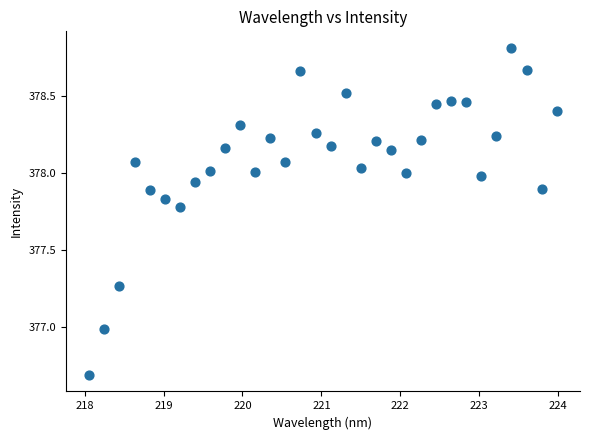

What is the range of X values (max minus min)?

5.9